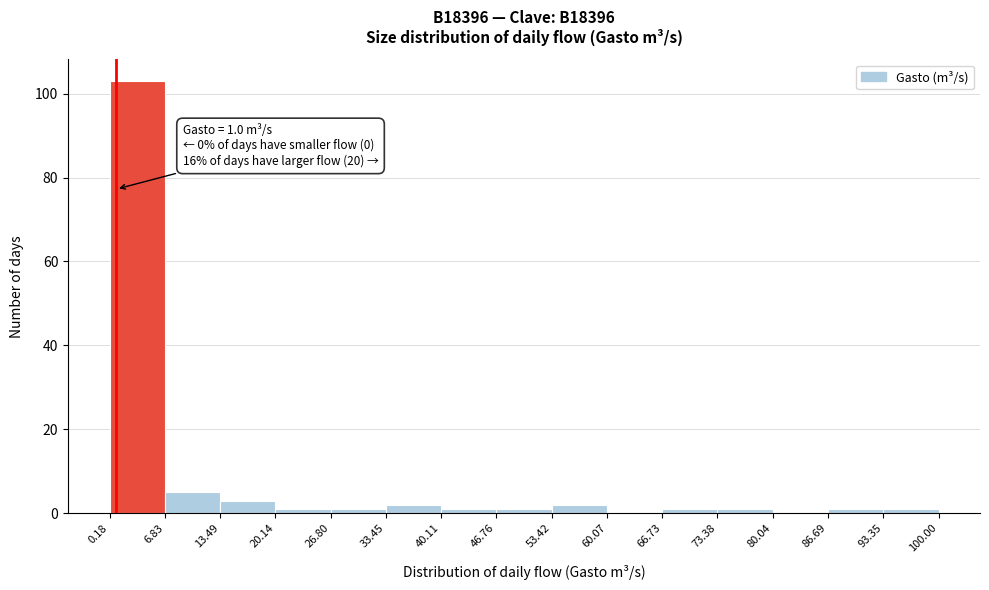

Which range on the x-axis has the tallest bar?

0.18 to 6.83